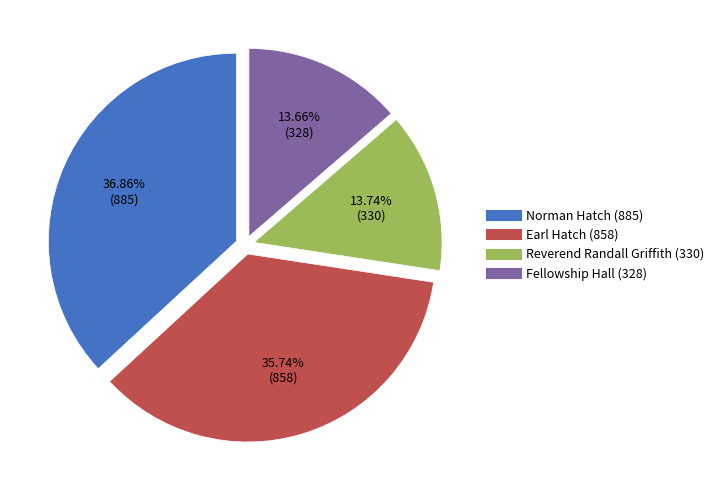

How many segments does this pie chart have?

4